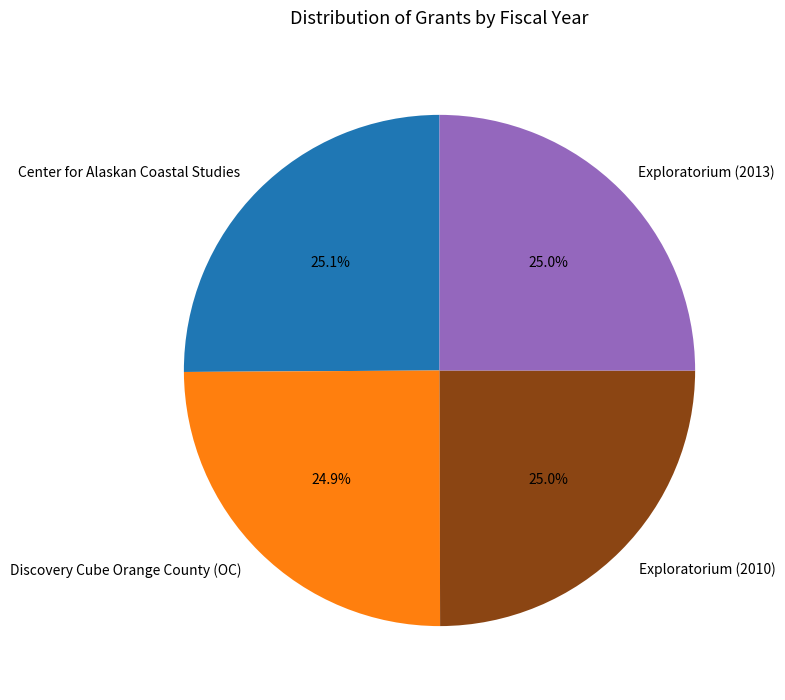

How many segments does this pie chart have?

4